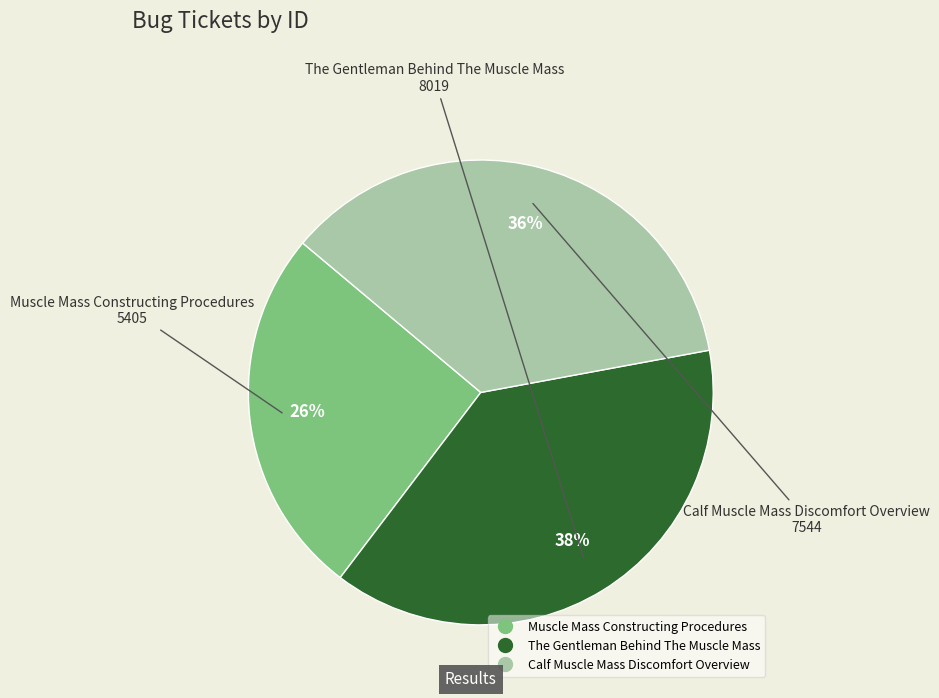

Rank the categories by value from lowest to highest.

Muscle Mass Constructing Procedures, Calf Muscle Mass Discomfort Overview, The Gentleman Behind The Muscle Mass